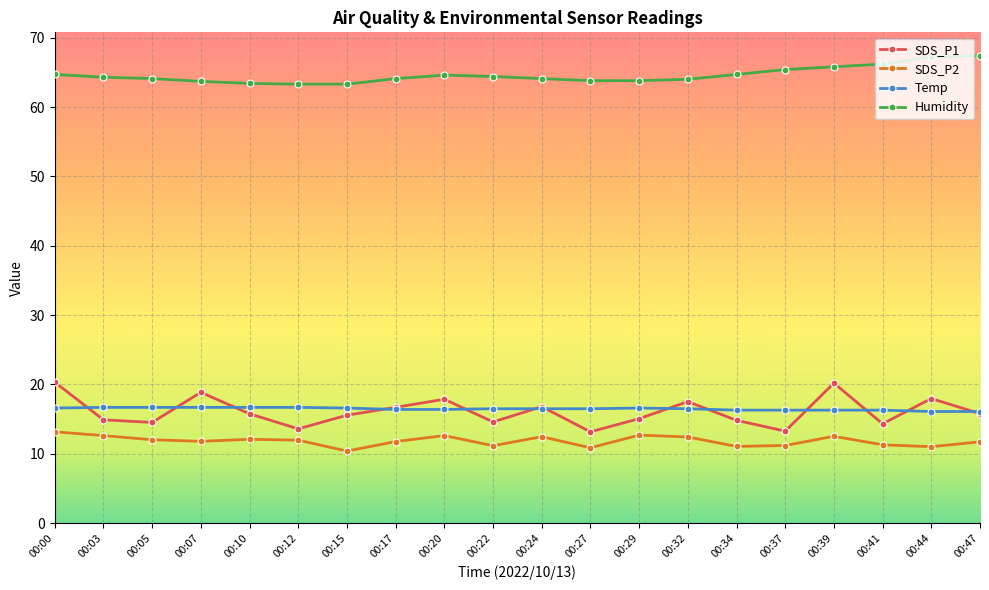

Which series has the largest total across all categories?

Humidity